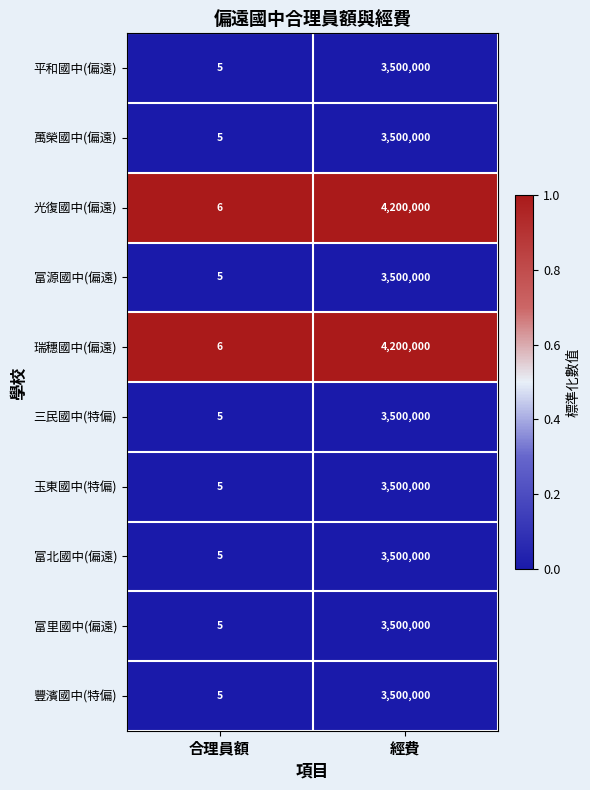

What is the greatest value displayed?

4200000